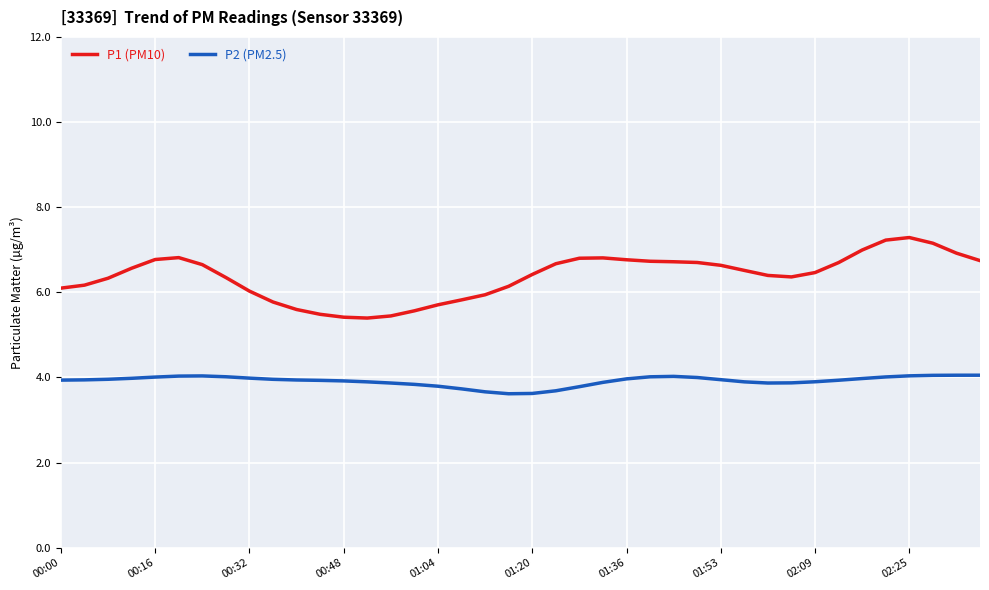

Which series has the largest range (max minus min)?

P1 (PM10)